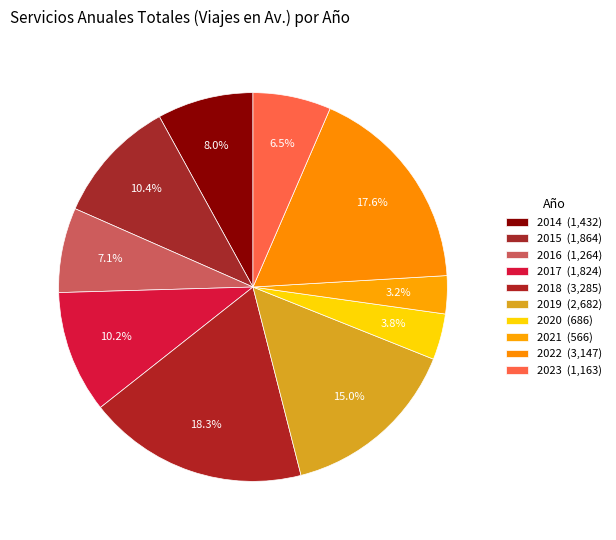

Rank the categories by value from lowest to highest.

2021, 2020, 2023, 2016, 2014, 2017, 2015, 2019, 2022, 2018